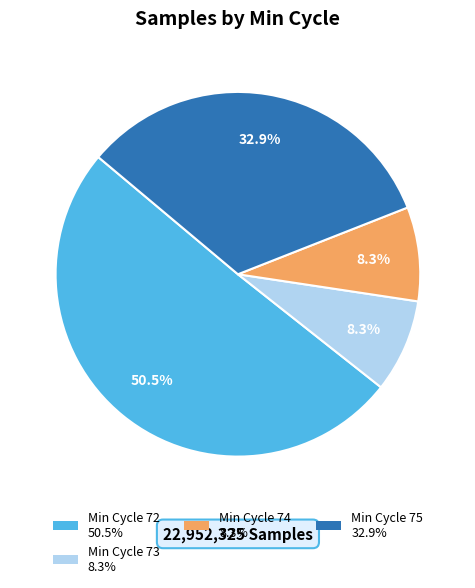

Does any single category account for the majority?

Yes